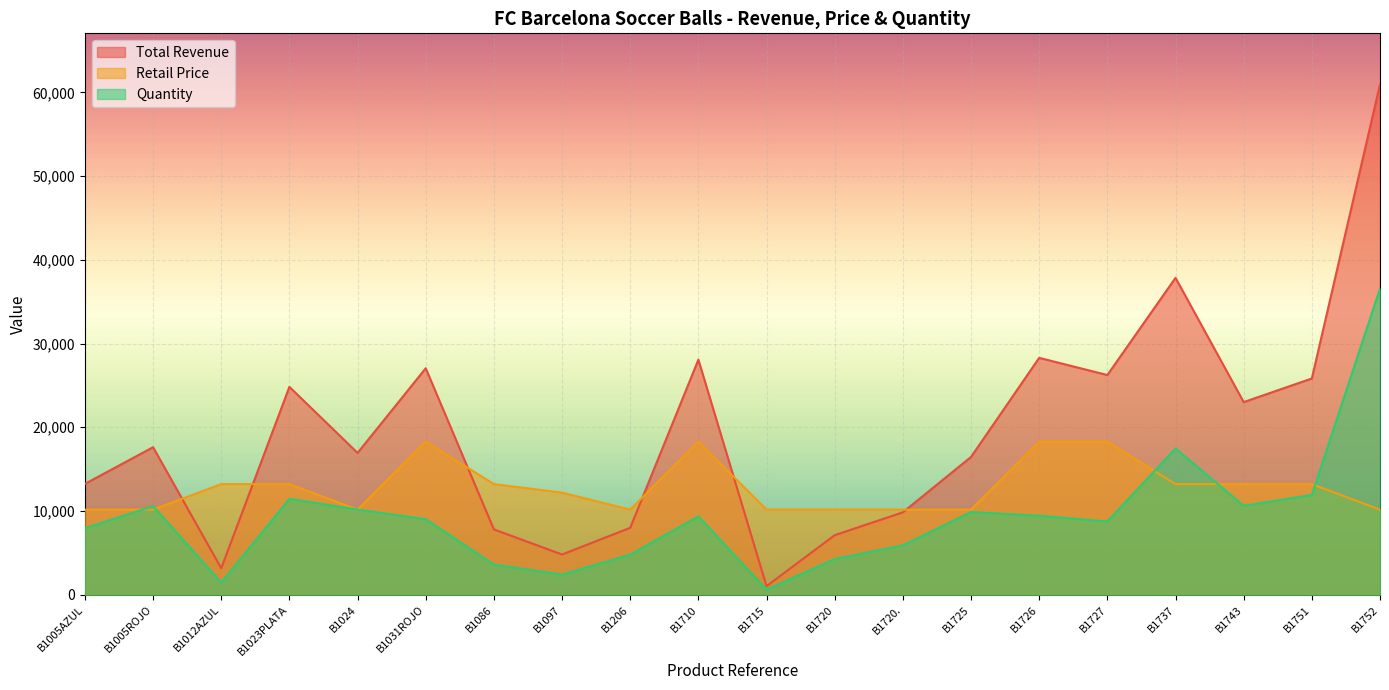

Count the number of data series in this chart.

3